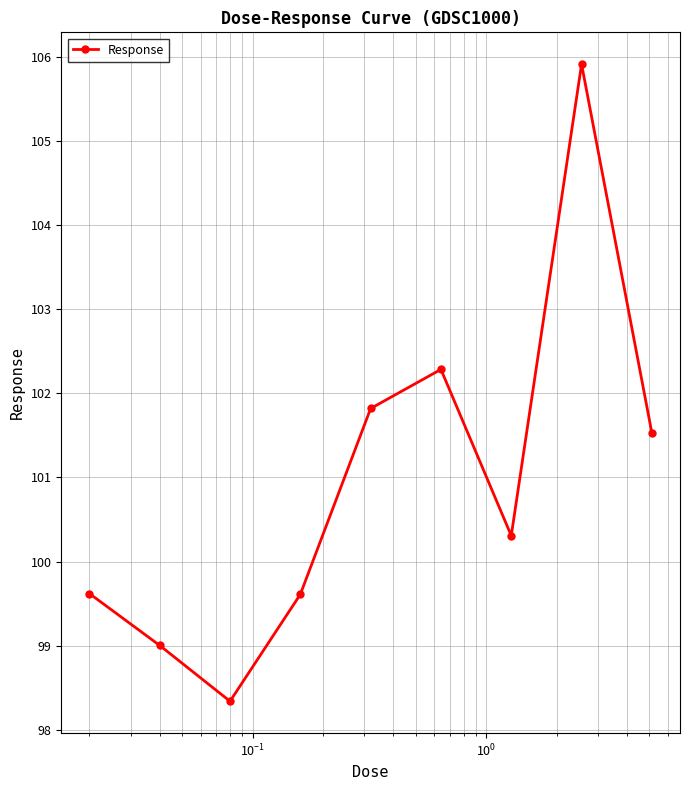

What is the value of the 9th point from the left?

101.5